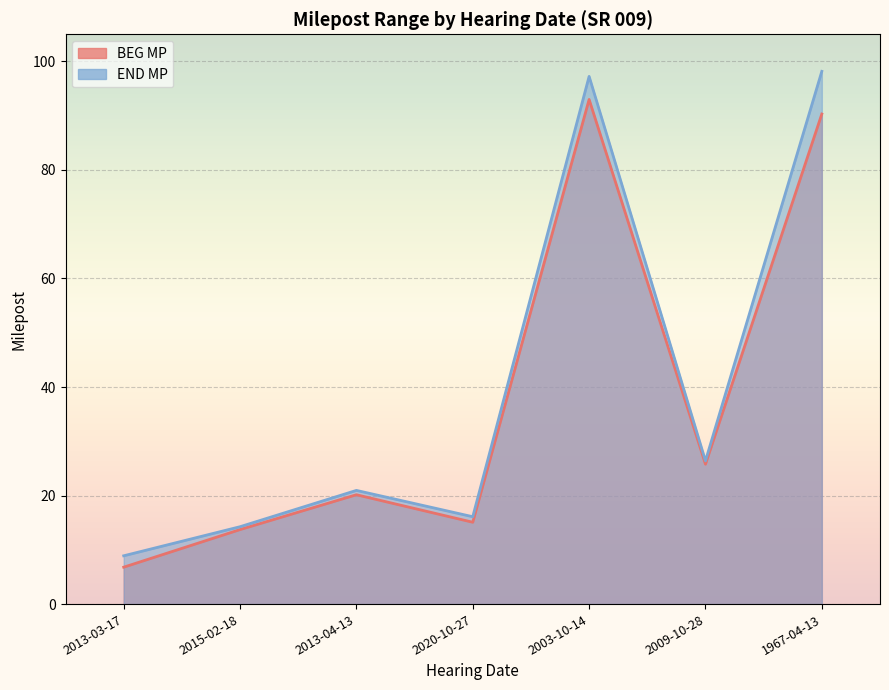

Reading left to right, extract all data points from this chart.

BEG MP: 6.8	13.7	20.1	15.1	93.0	25.8	90.3
END MP: 8.9	14.3	20.9	16.1	97.2	26.4	98.2